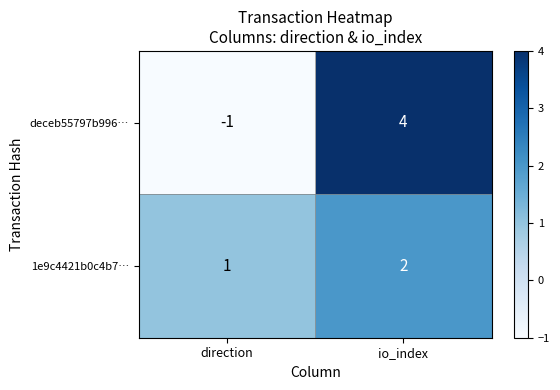

What is the approximate value of deceb55797b996… at io_index?

4